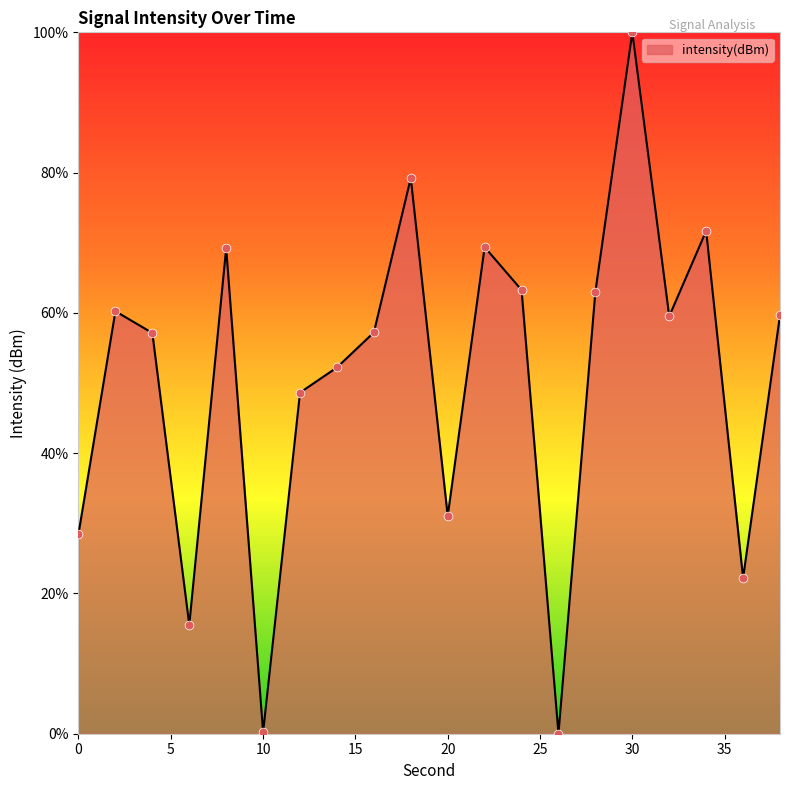

What is the maximum value shown in the chart?

100.0